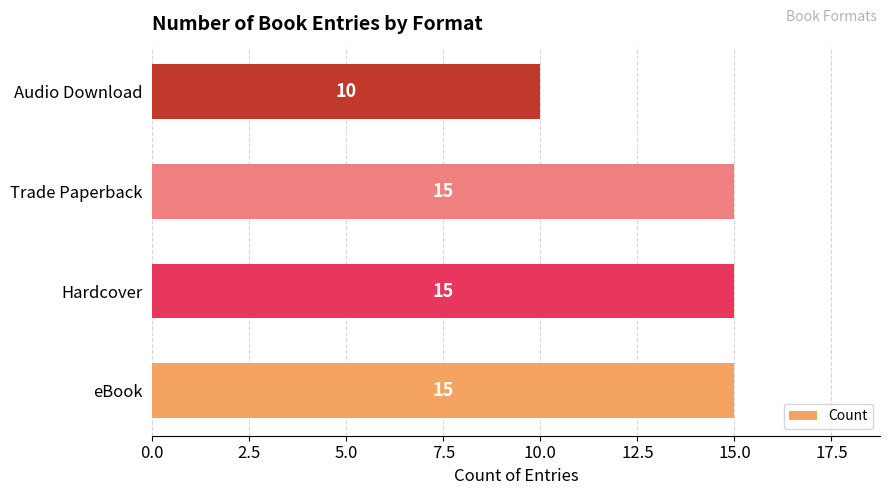

Reading bottom to top, extract all data points from this chart.

15	15	15	10